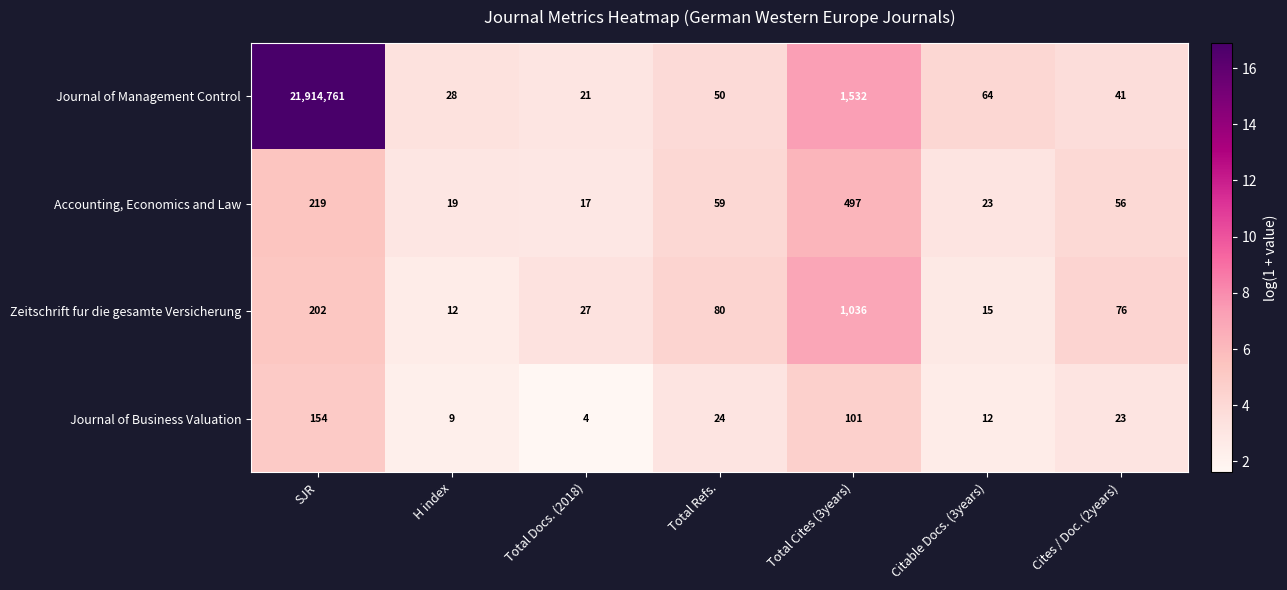

At Cites / Doc. (2years), list the series in order from smallest to largest.

Journal of Business Valuation, Journal of Management Control, Accounting, Economics and Law, Zeitschrift fur die gesamte Versicherung